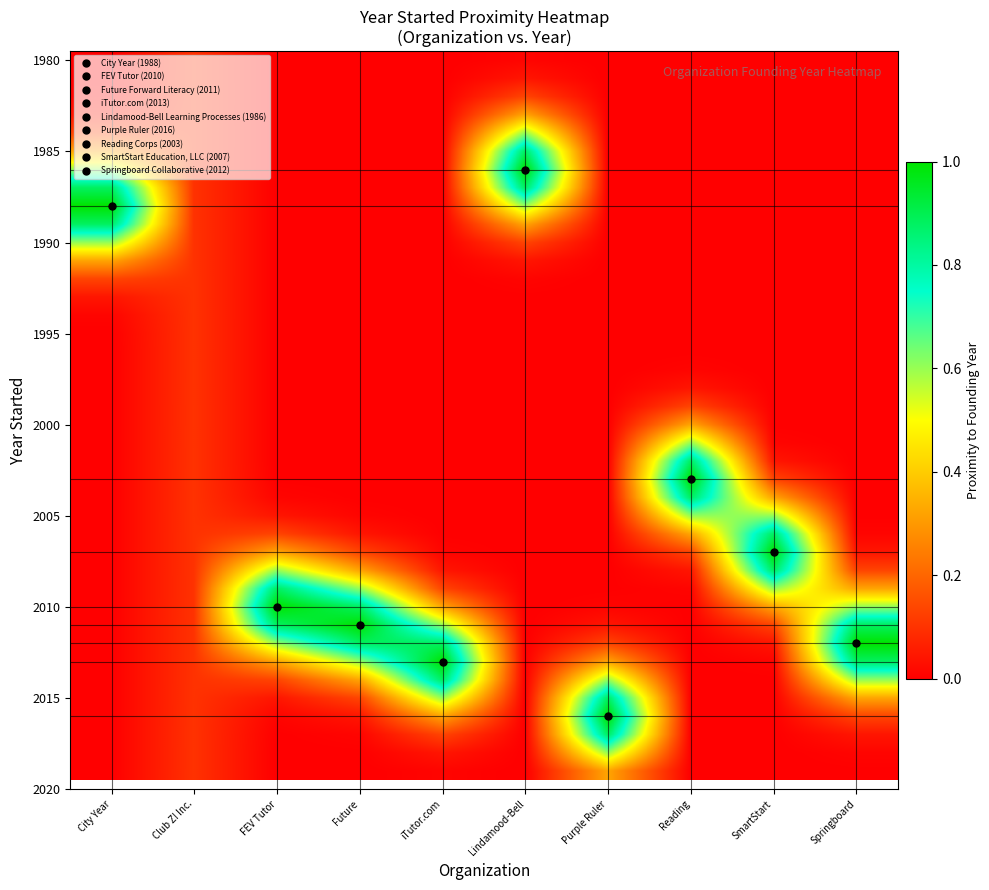

At which category is the sum across all series the highest?

Reading